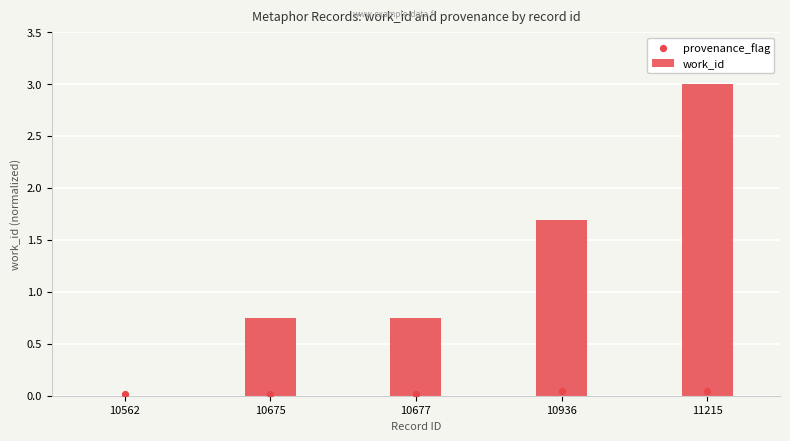

Is the value of provenance_flag at 10677 greater than the value of work_id at 10936?

No